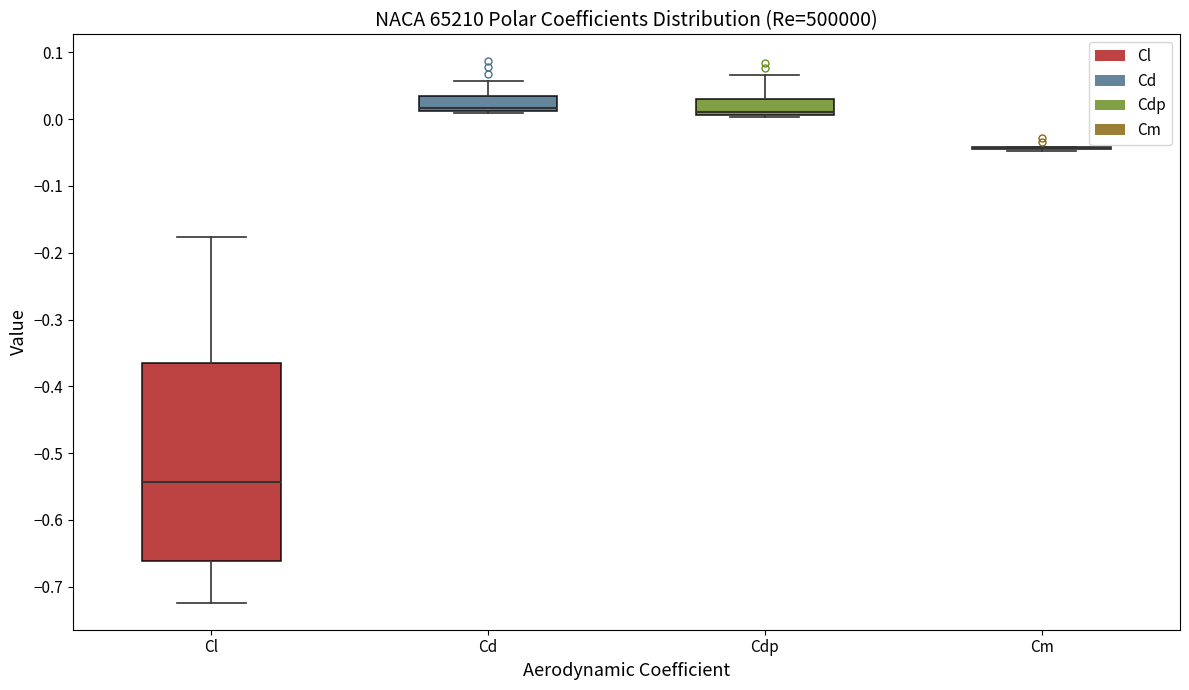

Reading left to right, transcribe this box plot: for each box, give where its median line is, the range the box spans, and where its two whiskers end, as read against the y-axis. The values are not printed on the chart, so give them approximately, as read against the axis.

Cl: median -0.54, box -0.66 to -0.37, whiskers -0.72 to -0.18
Cd: median 0.02, box 0.01 to 0.03, whiskers 0.01 to 0.06
Cdp: median 0.01 (just above the box's lower edge), box 0.01 to 0.03, whiskers 0.00 to 0.07
Cm: box collapsed to a line at -0.04, whiskers -0.05 to -0.04